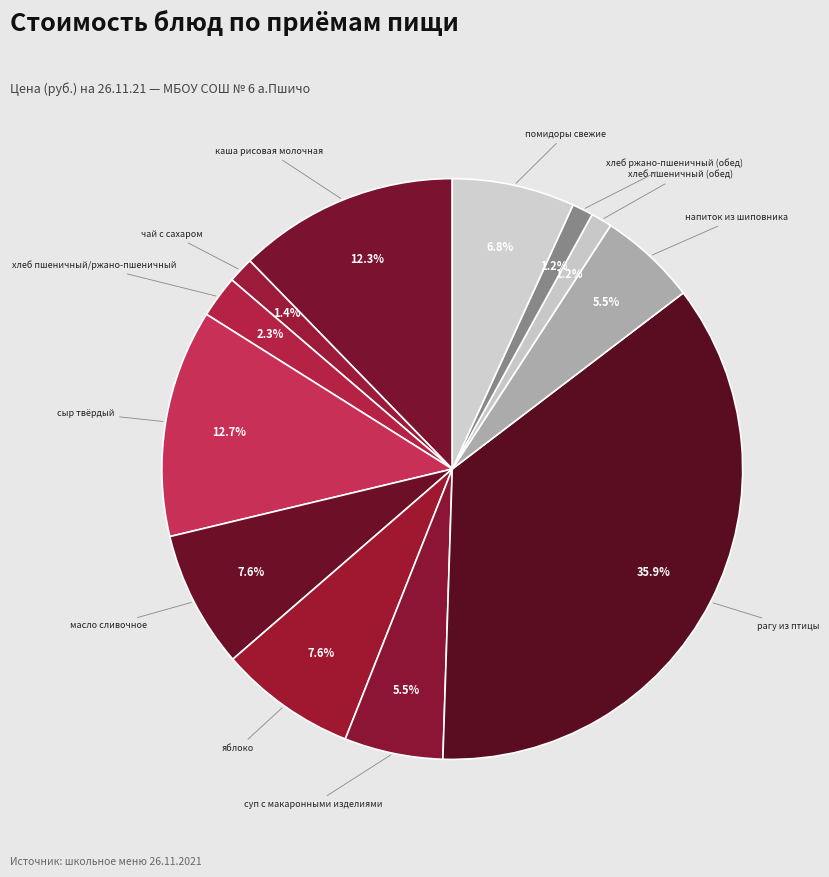

Does any single category account for the majority?

No